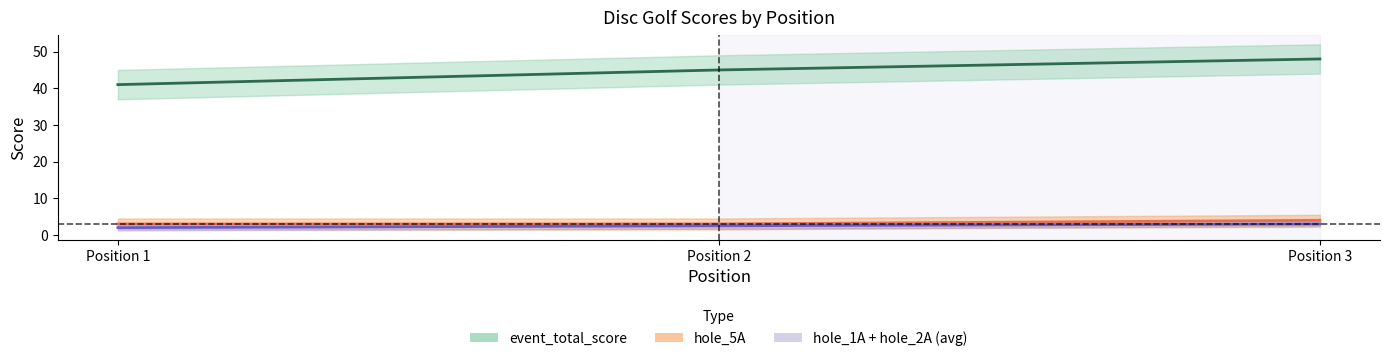

What is the difference between the maximum and minimum values in the event_total_score series?

7.0